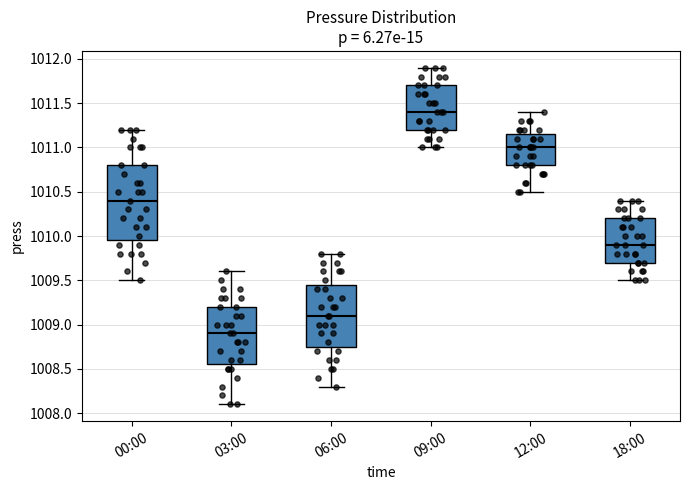

Which box's median line is the highest?

09:00